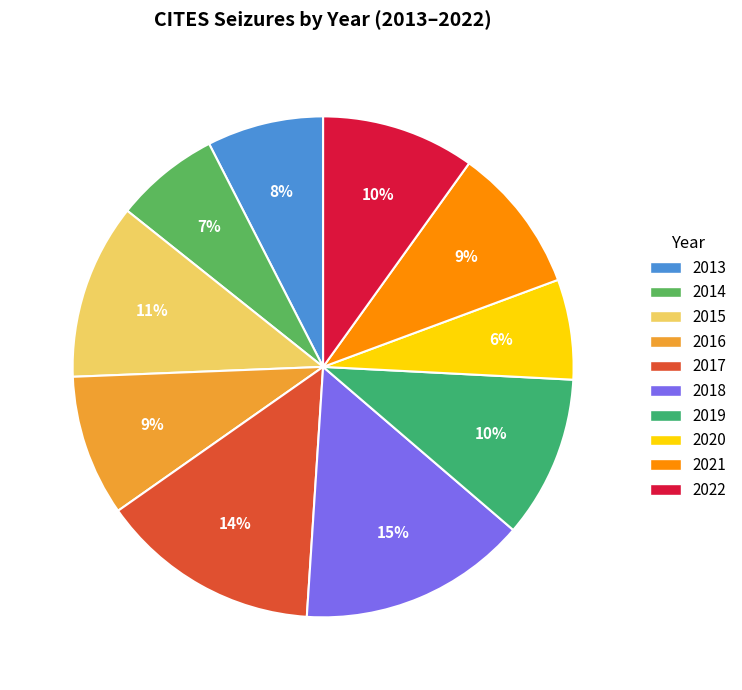

How many segments does this pie chart have?

10